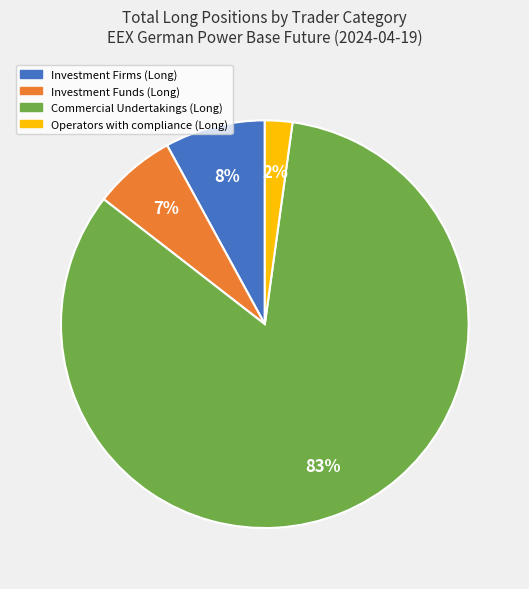

To the nearest percent, what is the difference between the Operators with compliance (Long) and Commercial Undertakings (Long) slice percentages?

81%